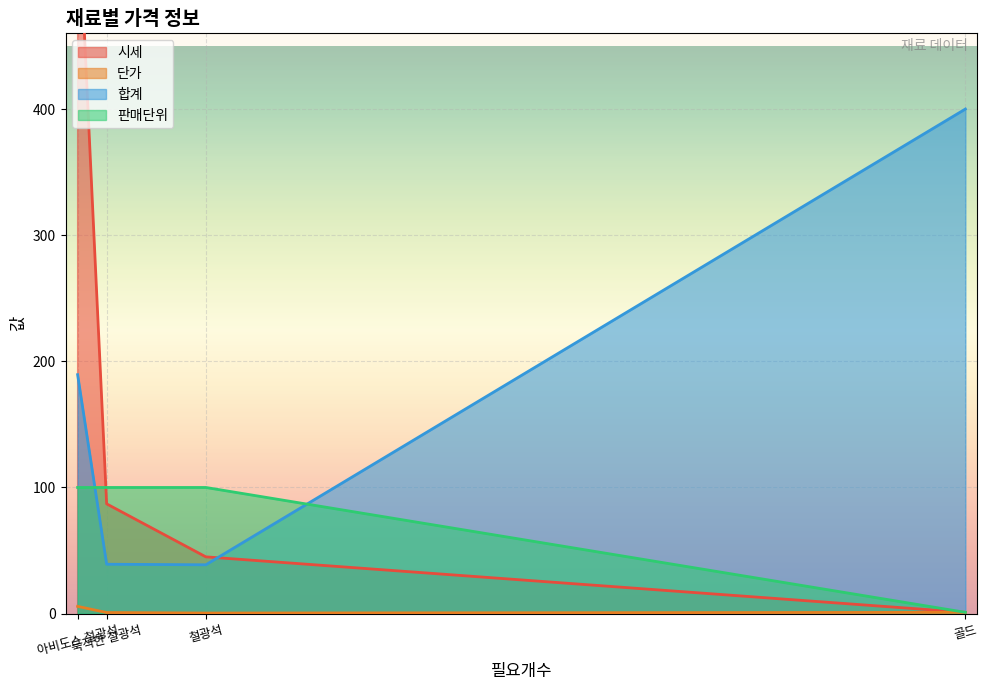

Which series has the largest range (max minus min)?

시세